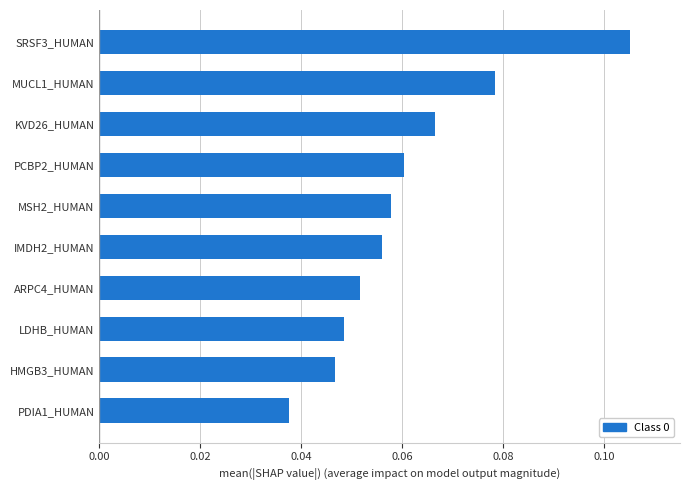

Which has a higher value, MSH2_HUMAN or PCBP2_HUMAN?

PCBP2_HUMAN